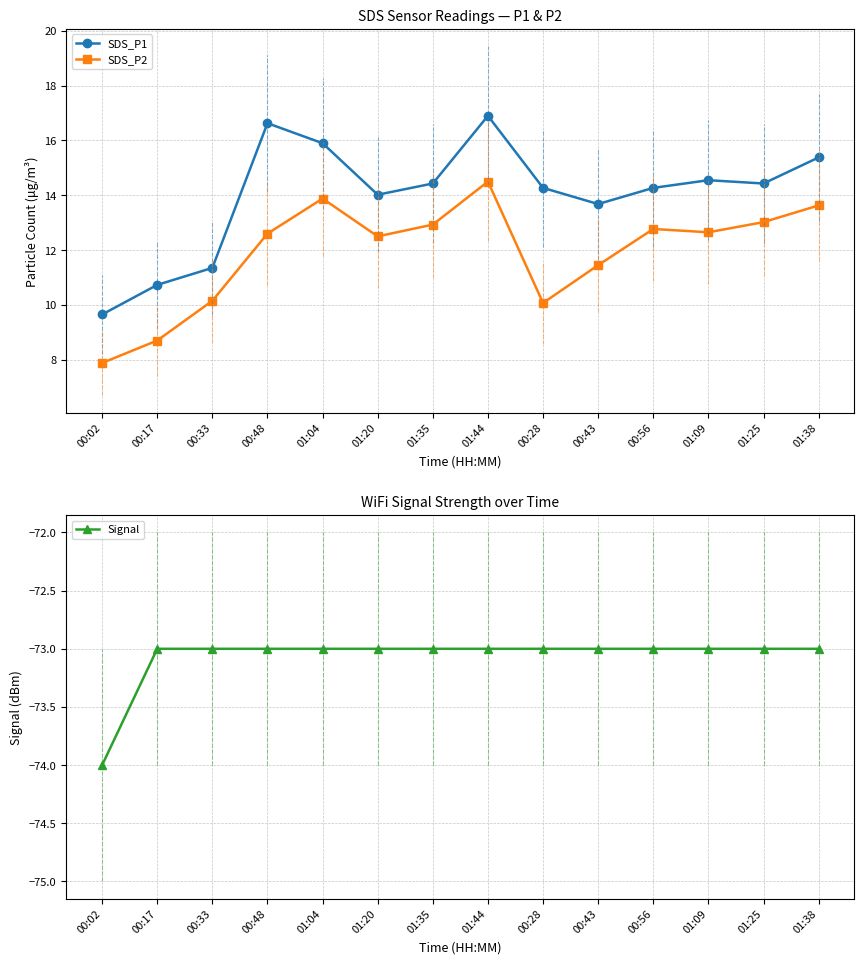

What is the spread (max minus min) of values at 00:17?

83.7